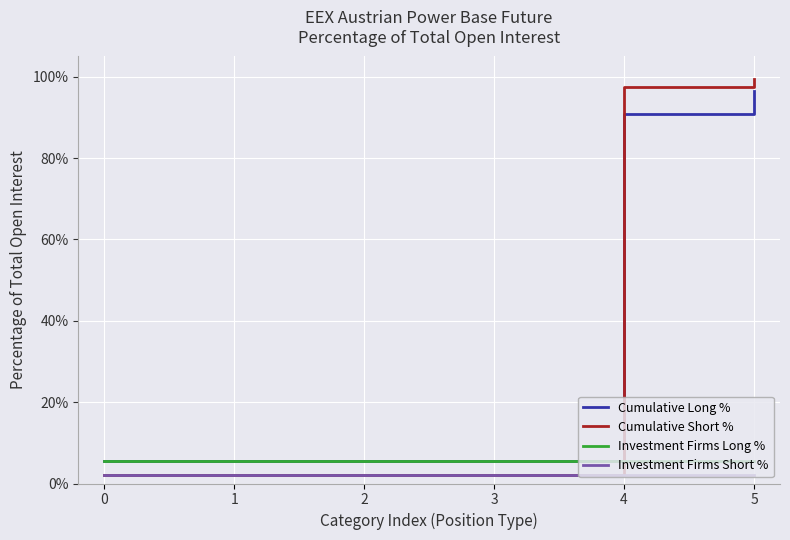

True or false: Cumulative Long % and Investment Firms Short % cross at least once.

False